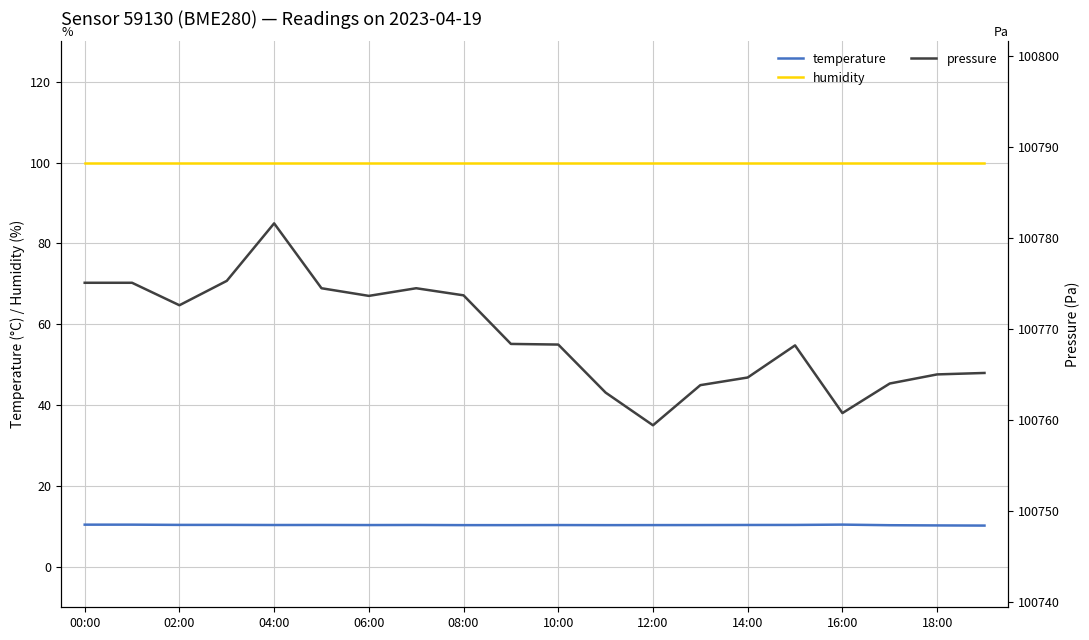

What is the minimum value for temperature?

10.2